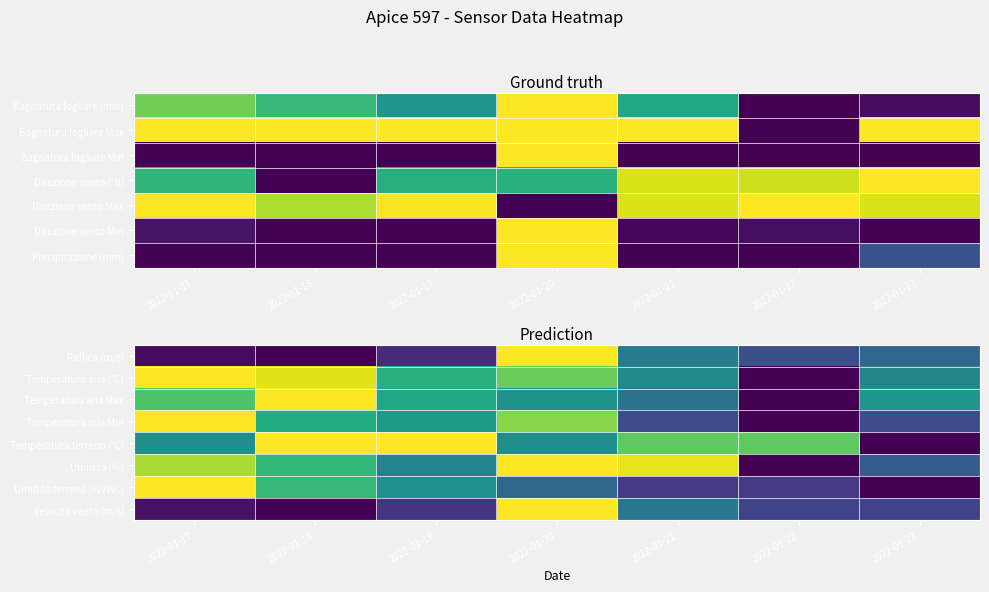

Where is Temperatura terreno (°C) nearest to the value 0?

2022-01-23